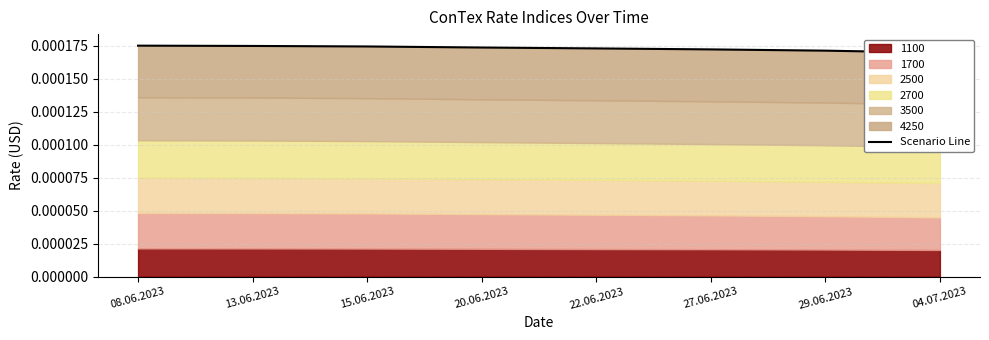

Which has a higher value, 22.06.2023 or 08.06.2023?

08.06.2023